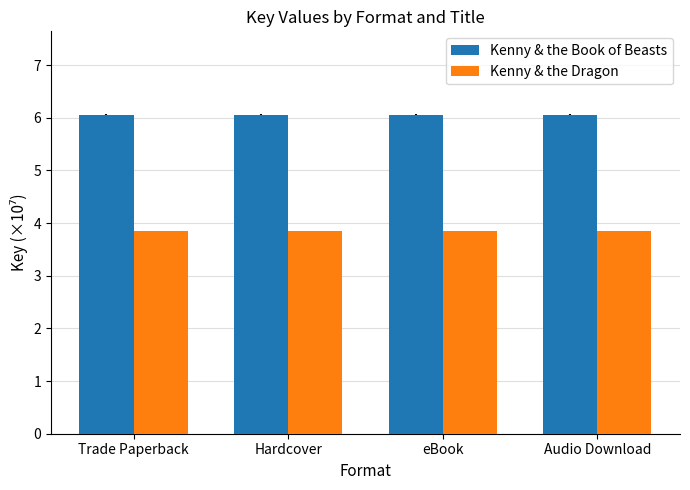

How many groups of bars are there?

4